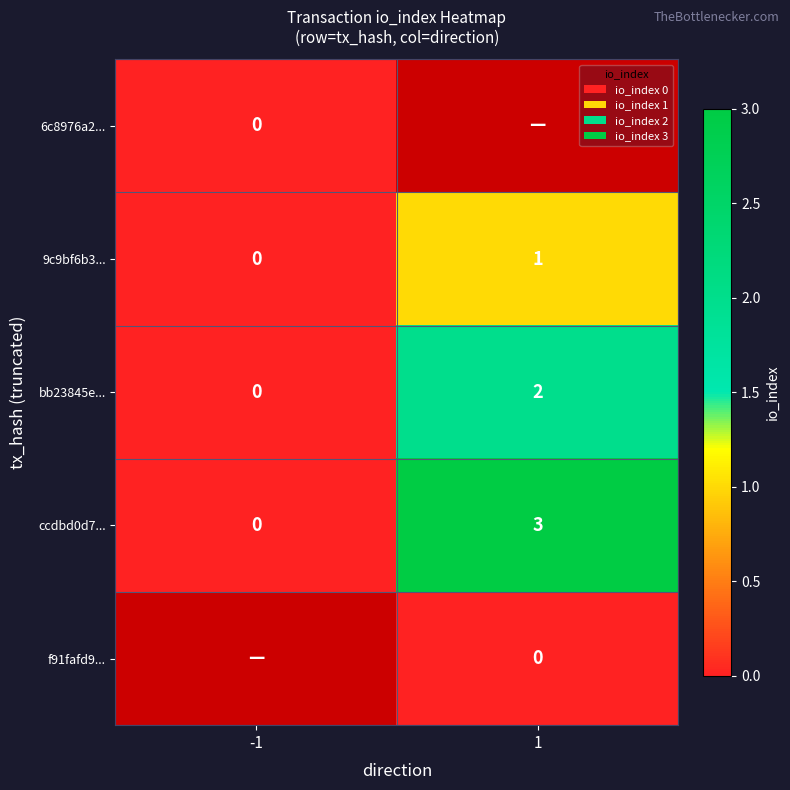

Is it true that 9c9bf6b3... equals 1 at 1?

True